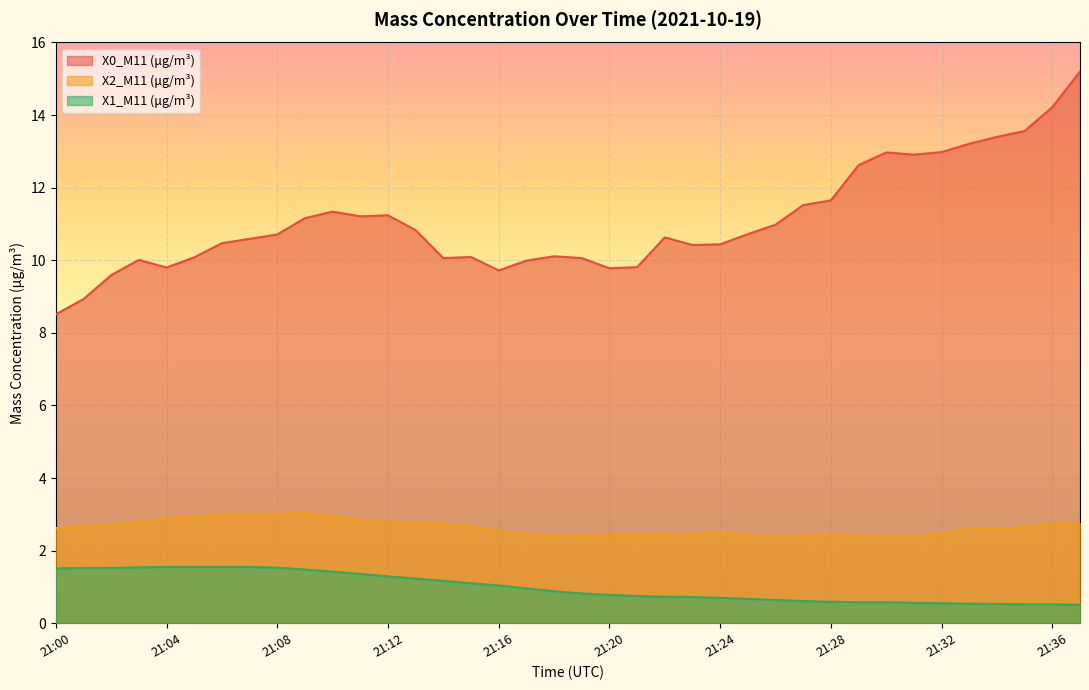

Is it true that X1_M11 (μg/m³) equals 1.0 at 21:33?

False